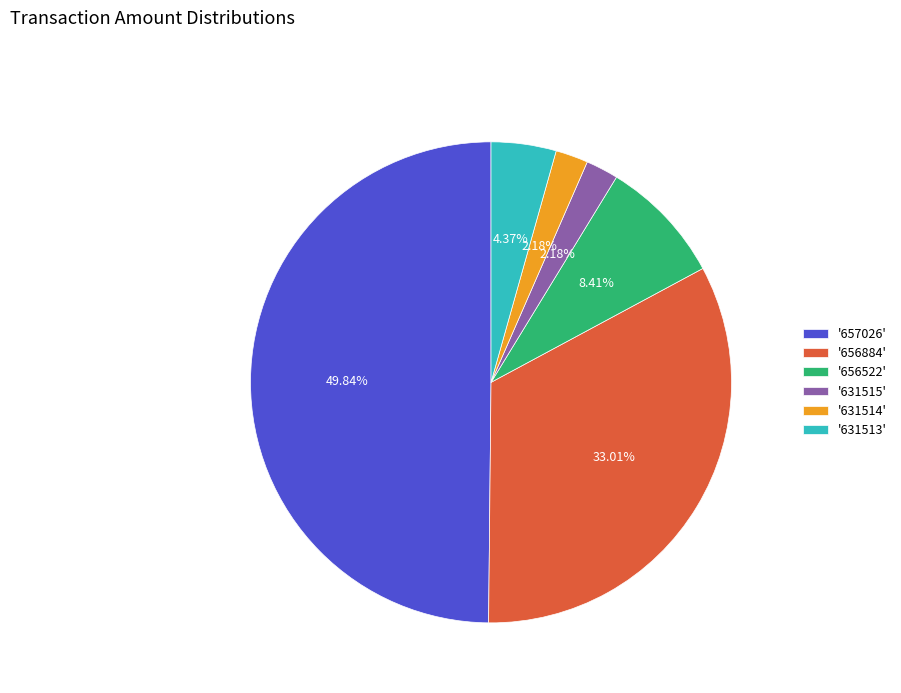

Which has a higher value, '656522' or '657026'?

'657026'